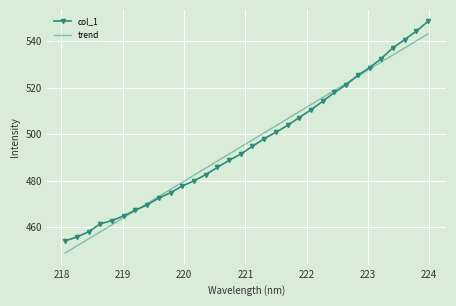

List the series in order of their peak value, highest first.

col_1, trend